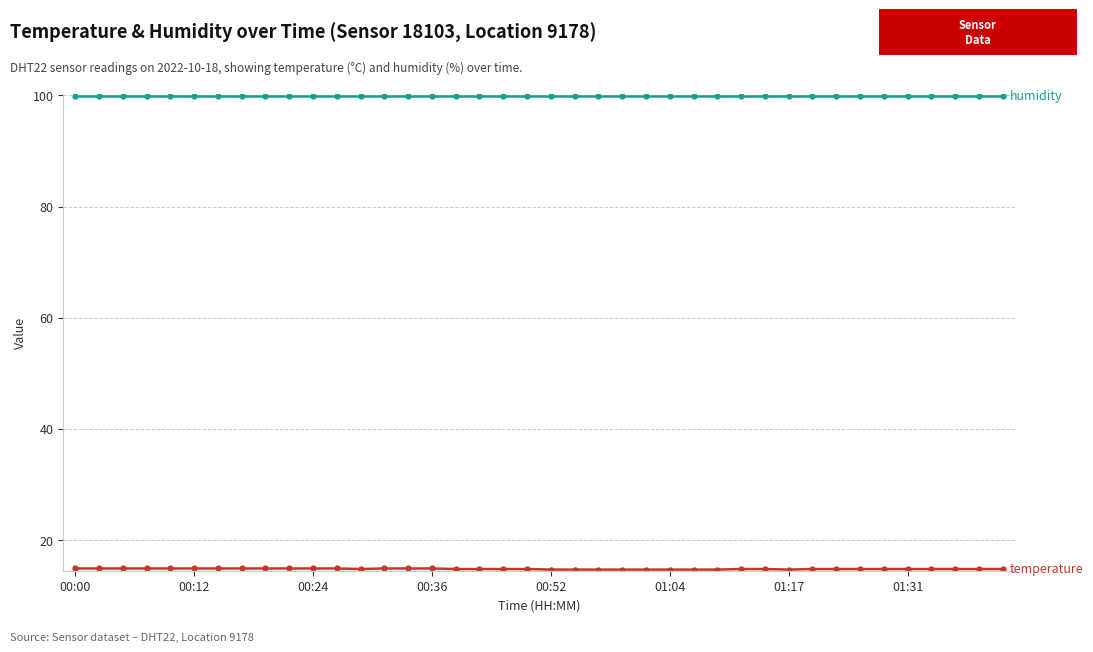

What is the smallest value displayed?

14.7